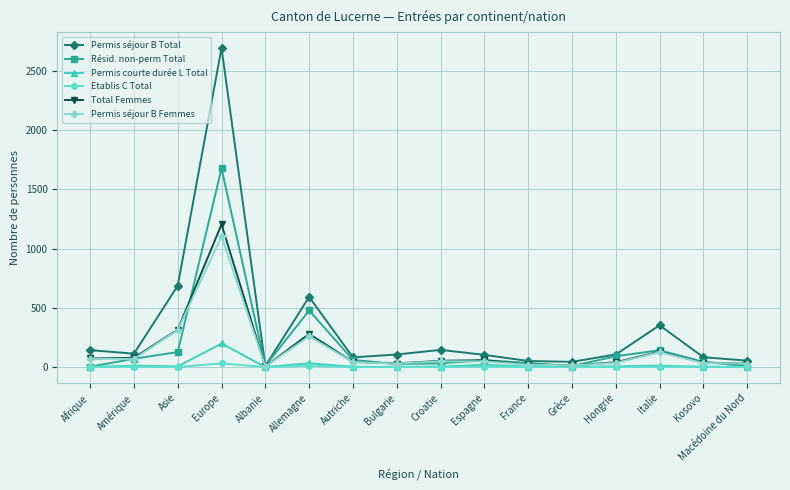

At which category does the chart reach its peak across all series?

Europe